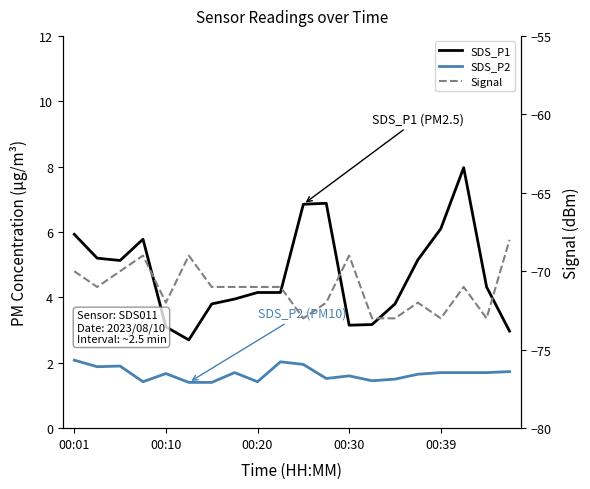

Where is the first local minimum for Signal?

00:10